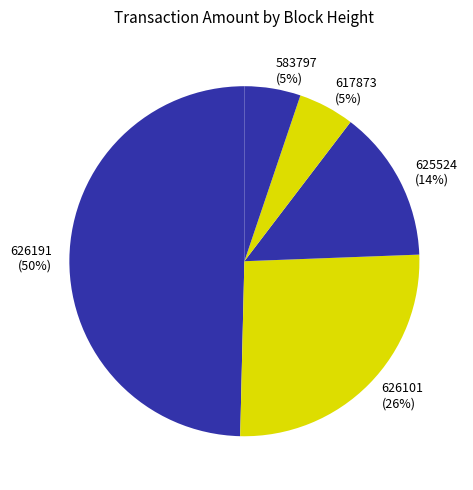

What is the largest slice in the pie chart?

626191